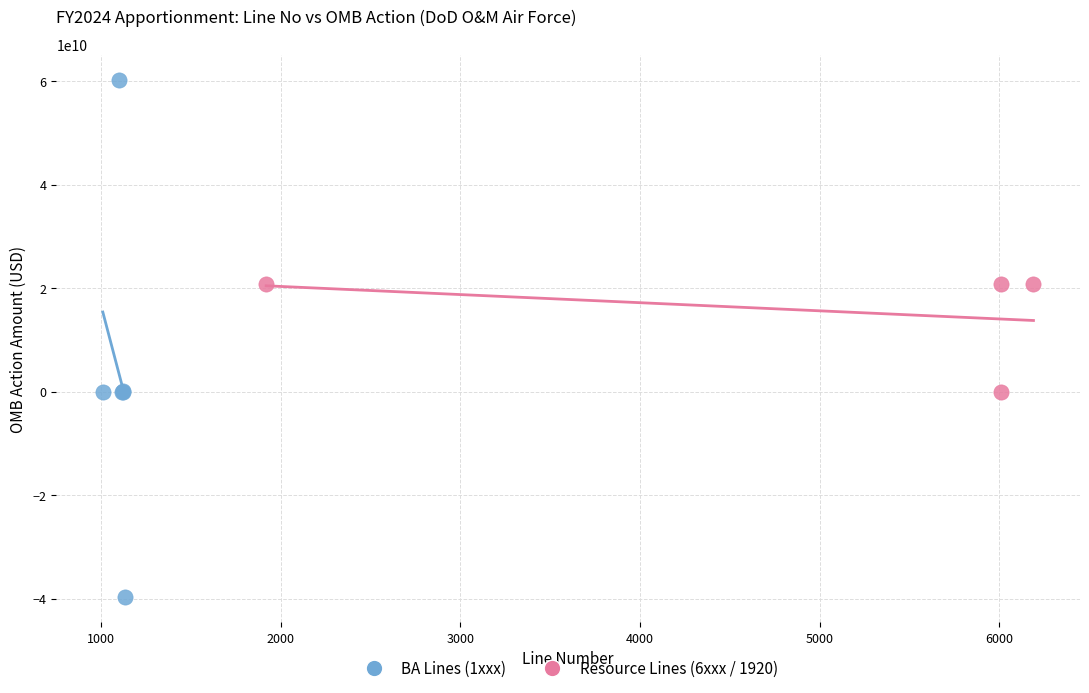

What are all the series names shown in the legend?

BA Lines (1xxx), Resource Lines (6xxx / 1920)